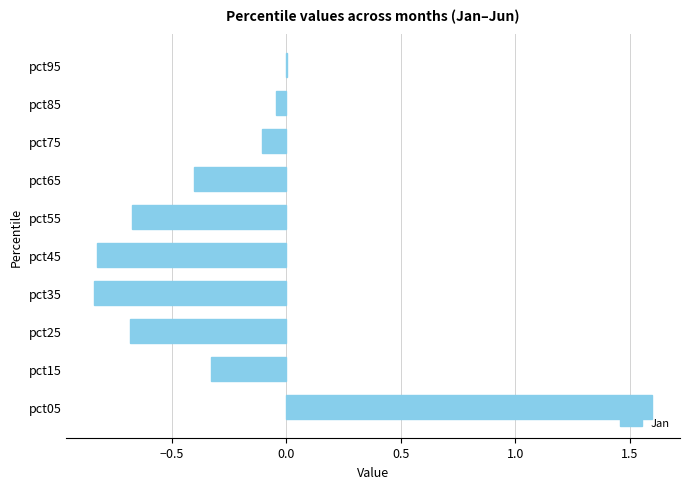

Are the bars horizontal?

Yes